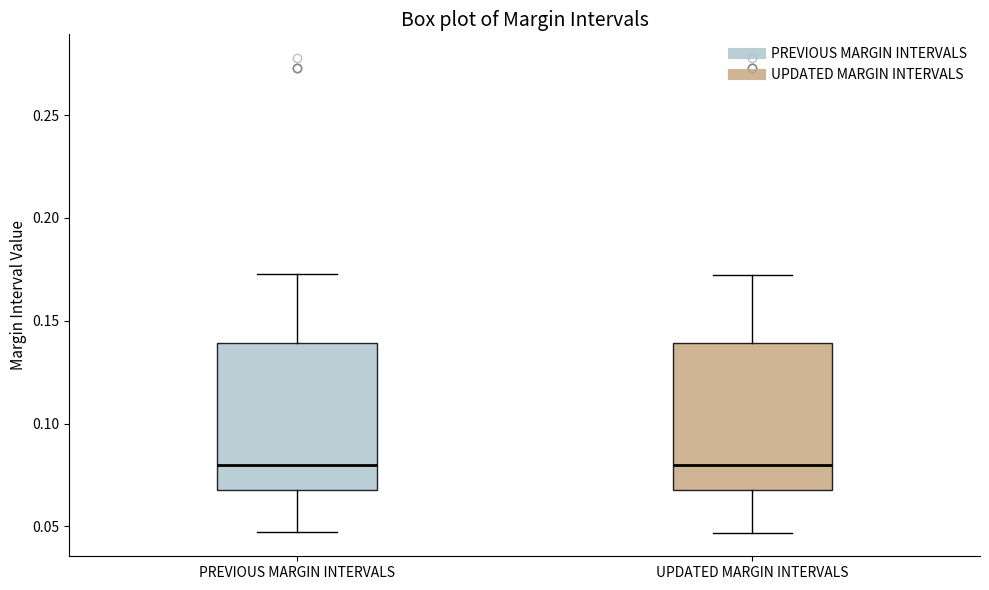

Where does the lower whisker of the box for UPDATED MARGIN INTERVALS end on the y-axis? The values are not printed on the chart, so give them approximately, as read against the axis.

0.045